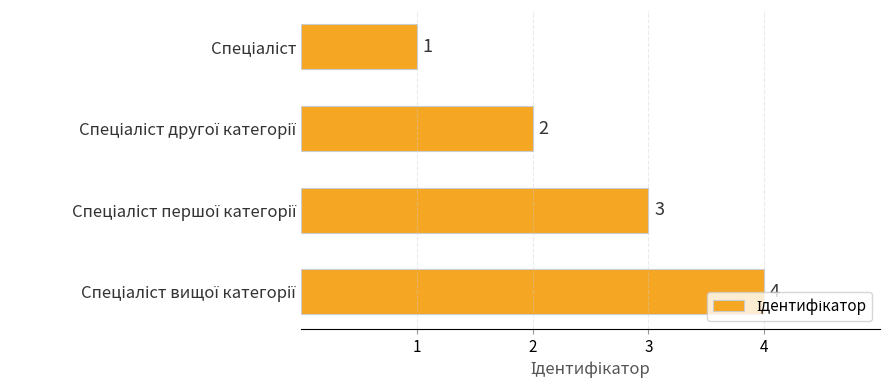

What is the value of the 4th bar from the top?

4